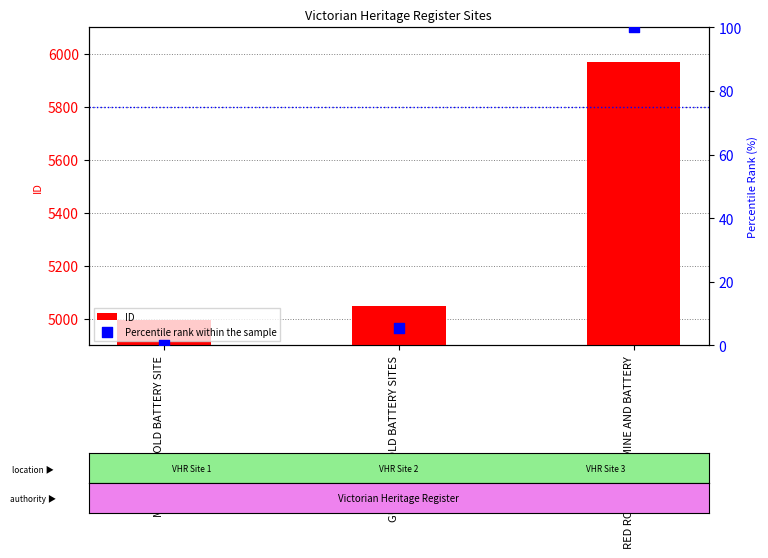

Which series has the largest total across all categories?

ID